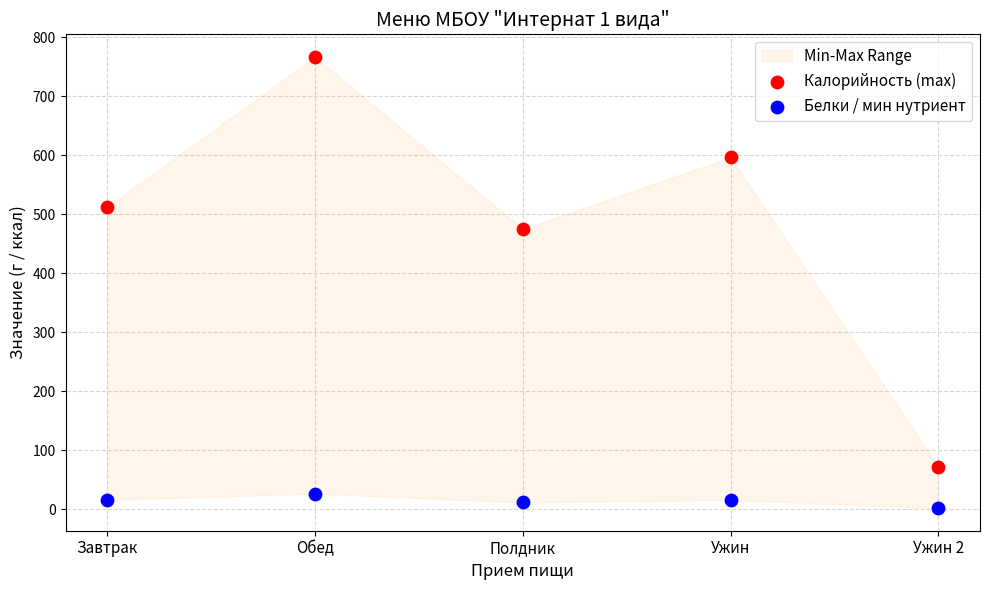

Across all series, what Y value is closest to 384?

474.8